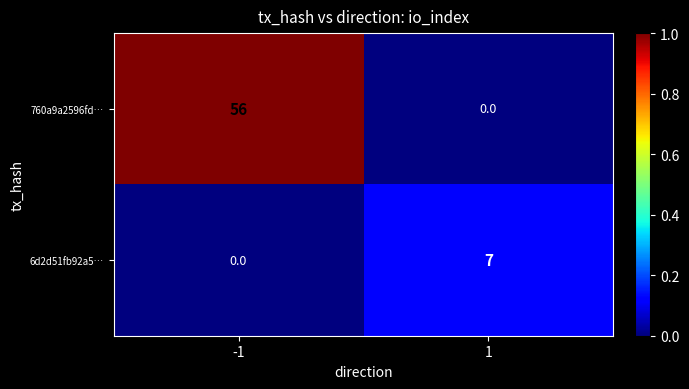

Which series has the largest range (max minus min)?

760a9a2596fd…